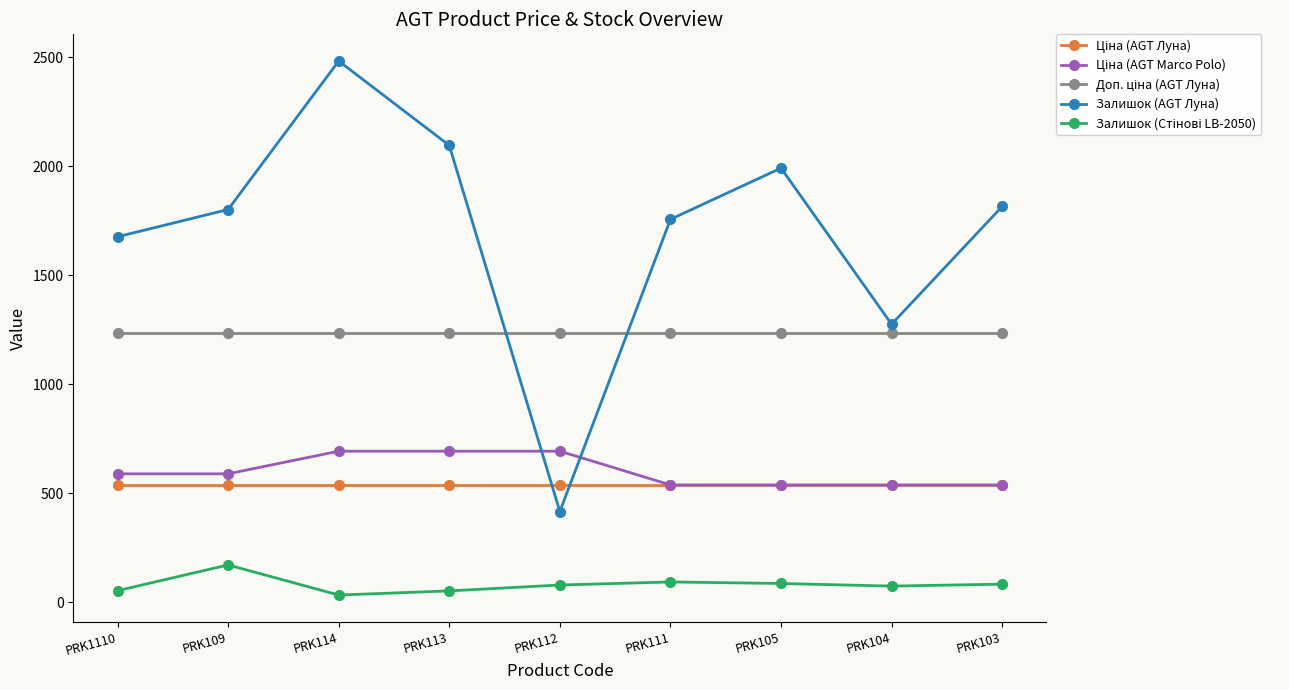

What is the label of the 7th point from the right?

PRK114